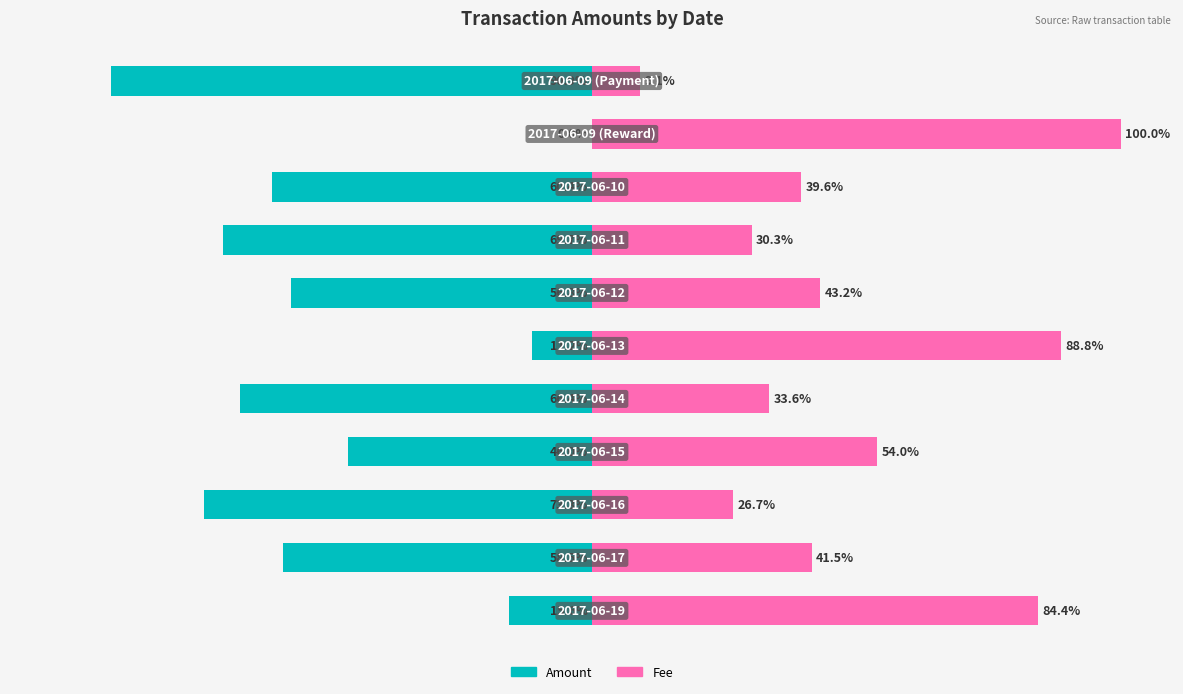

Between 2 and 4, which is larger?

4